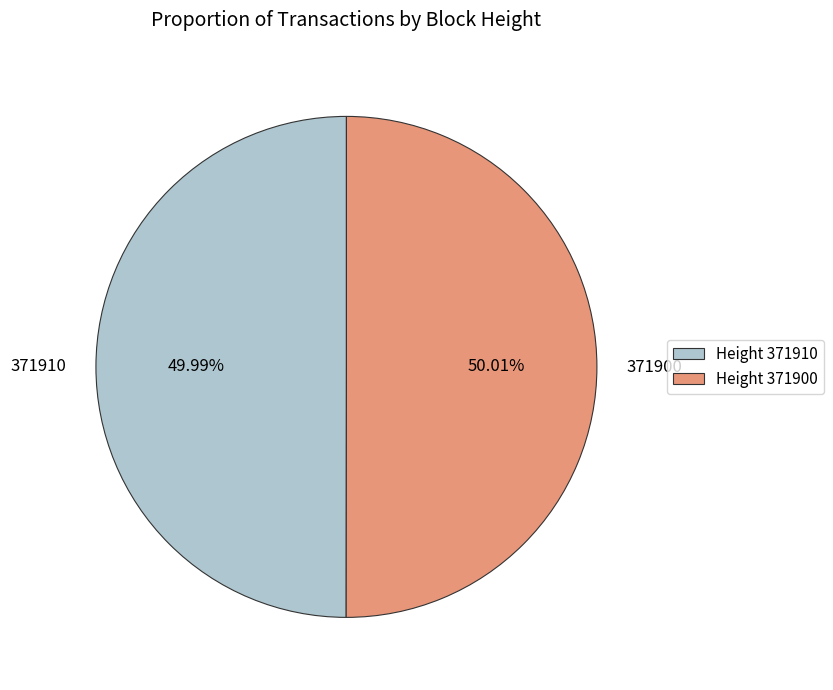

To the nearest percent, what percentage of the pie is 371900?

50%